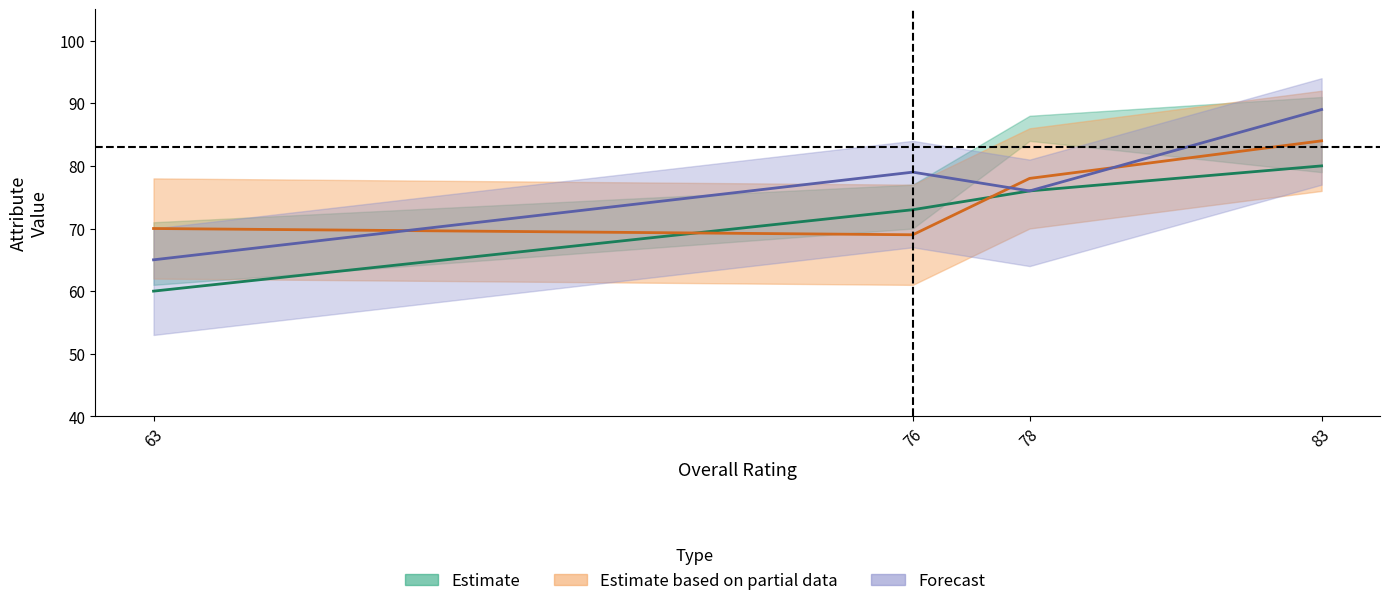

Where does the ovr_raw series first go above 76?

83